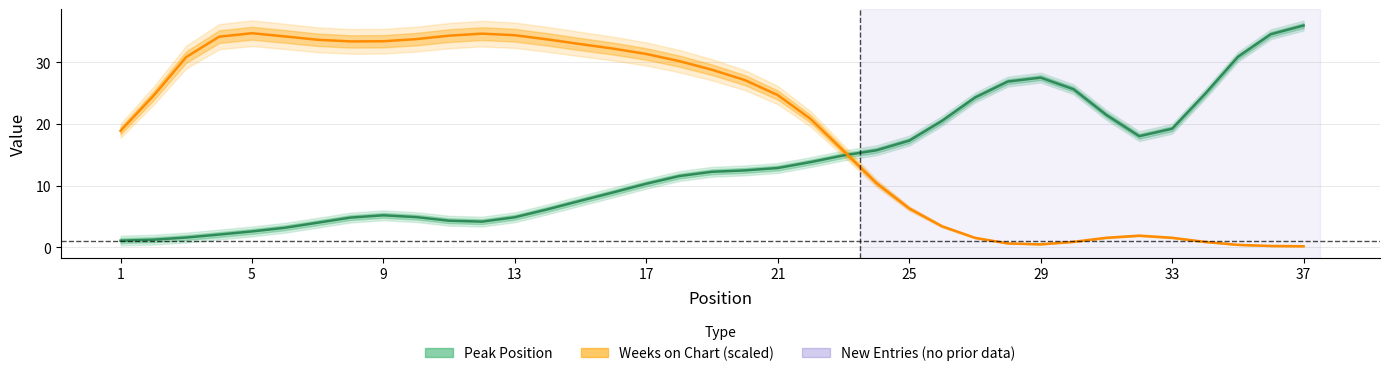

Which series ends up on top after the final intersection of Peak Position and Weeks on Chart (scaled)?

Peak Position